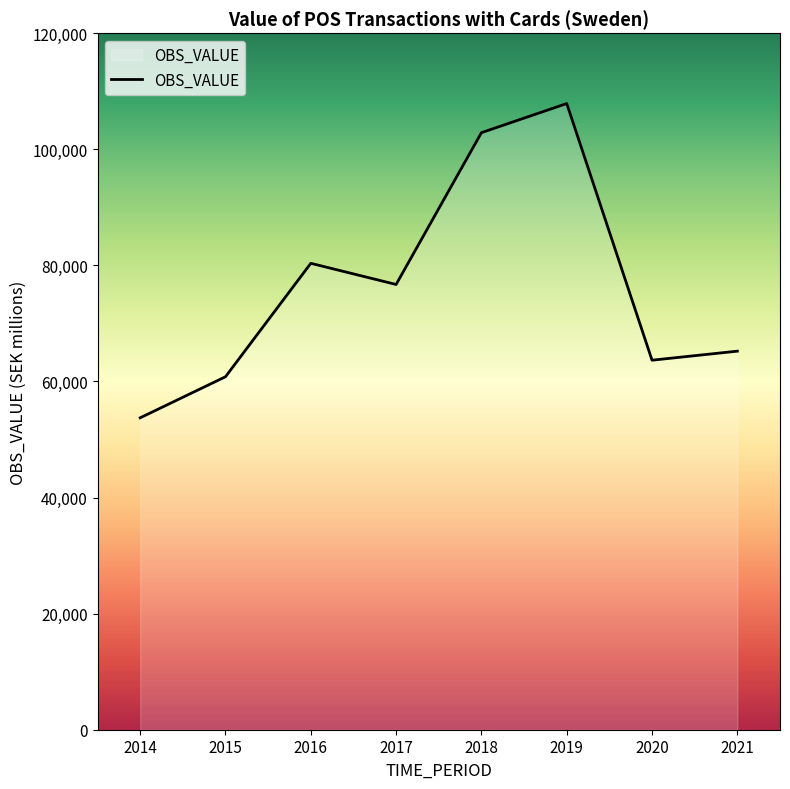

List the labels in order of value, smallest first.

2014, 2015, 2020, 2021, 2017, 2016, 2018, 2019